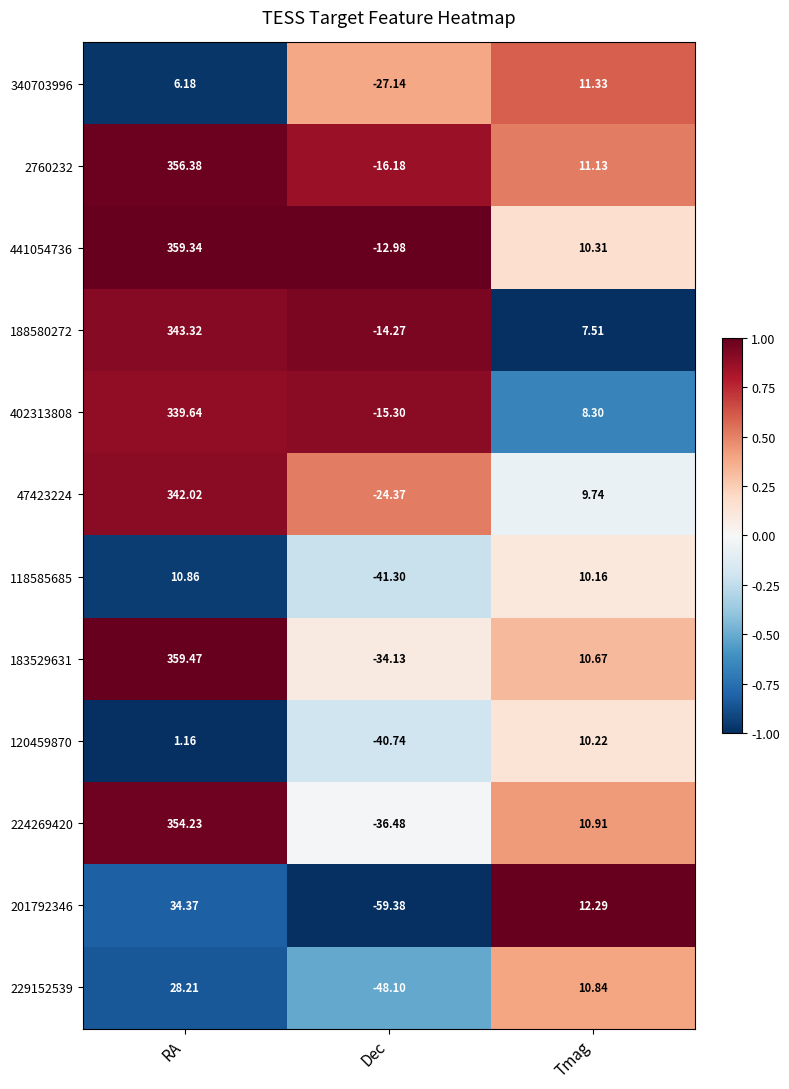

Where is 120459870 nearest to the value -15?

RA